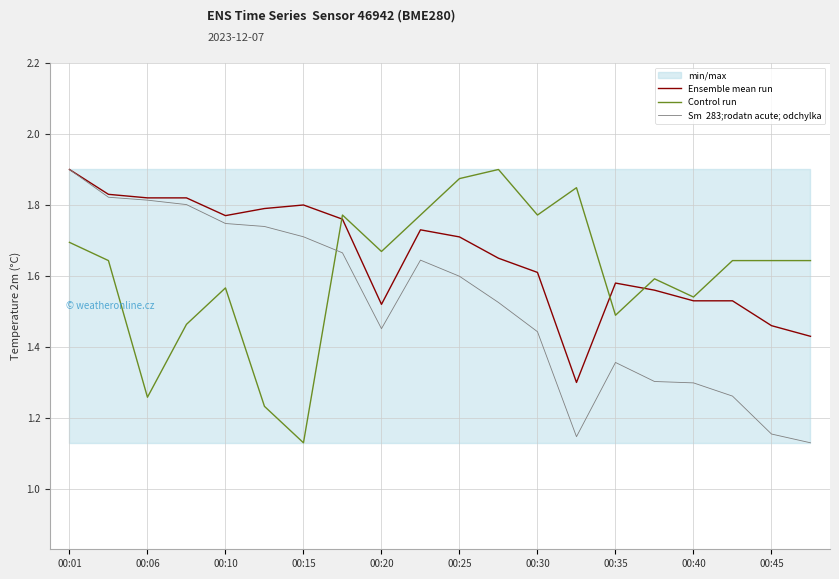

Reading right to left, transcribe all the data shown in this chart.

Ensemble mean run: 1.4	1.5	1.5	1.5	1.6	1.6	1.3	1.6	1.6	1.7	1.7	1.5	1.8	1.8	1.8	1.8	1.8	1.8	1.8	1.9
Control run: 1.6	1.6	1.6	1.5	1.6	1.5	1.8	1.8	1.9	1.9	1.8	1.7	1.8	1.1	1.2	1.6	1.5	1.3	1.6	1.7
Sm  283;rodatn acute; odchylka: 1.1	1.2	1.3	1.3	1.3	1.4	1.1	1.4	1.5	1.6	1.6	1.5	1.7	1.7	1.7	1.7	1.8	1.8	1.8	1.9